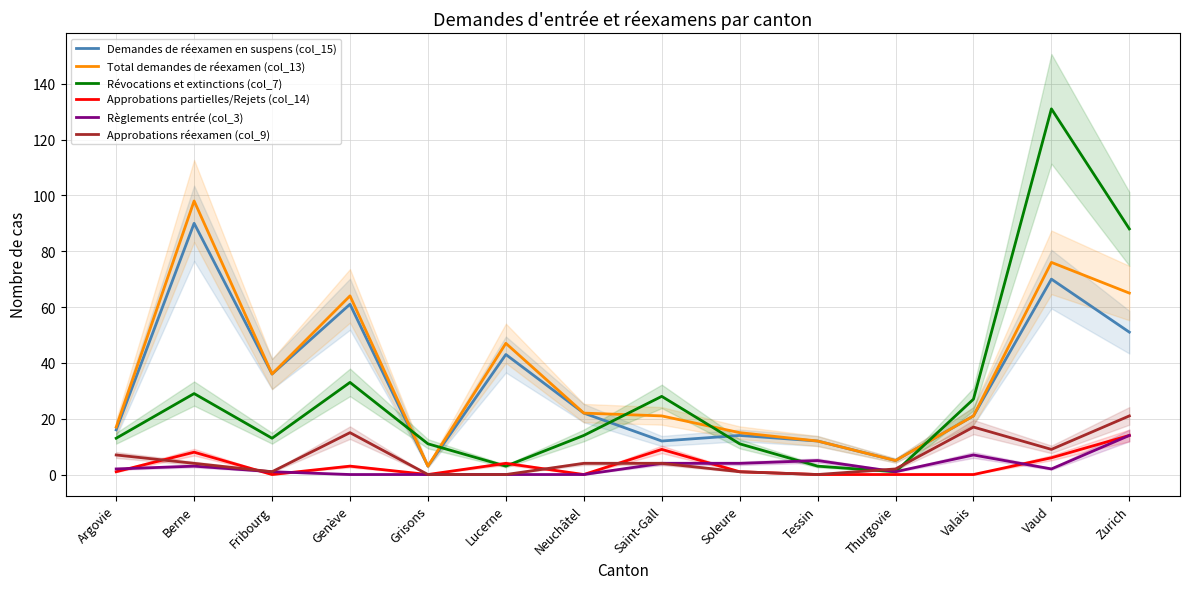

What is the difference between the second highest and second lowest values in the Approbations réexamen (col_9) series?

17